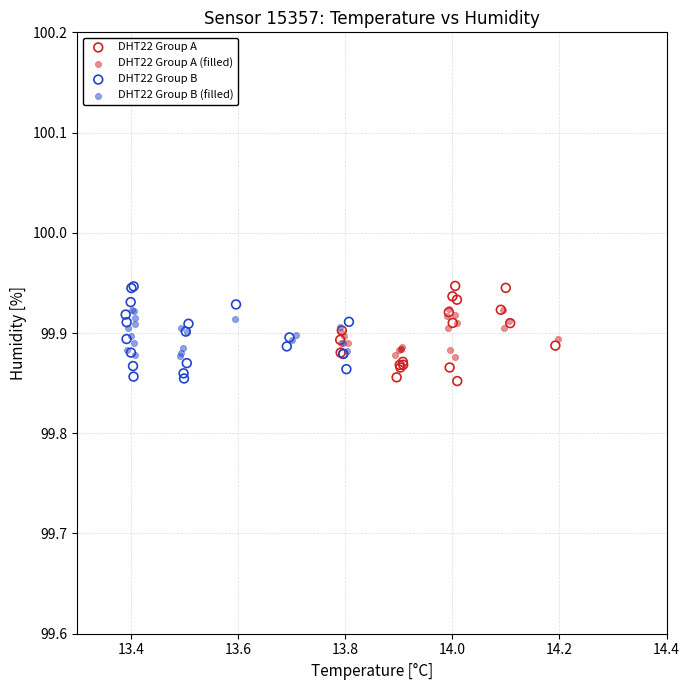

What are all the series names shown in the legend?

DHT22 Group A, DHT22 Group A (filled), DHT22 Group B, DHT22 Group B (filled)